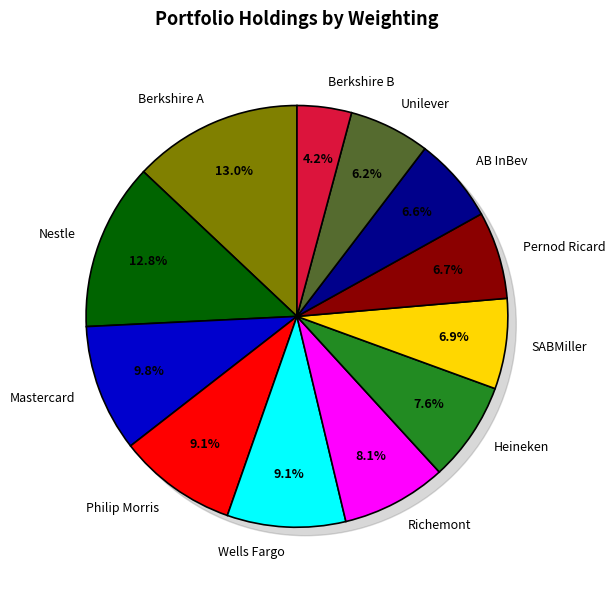

How much of the chart is everything except Unilever?

93.8%